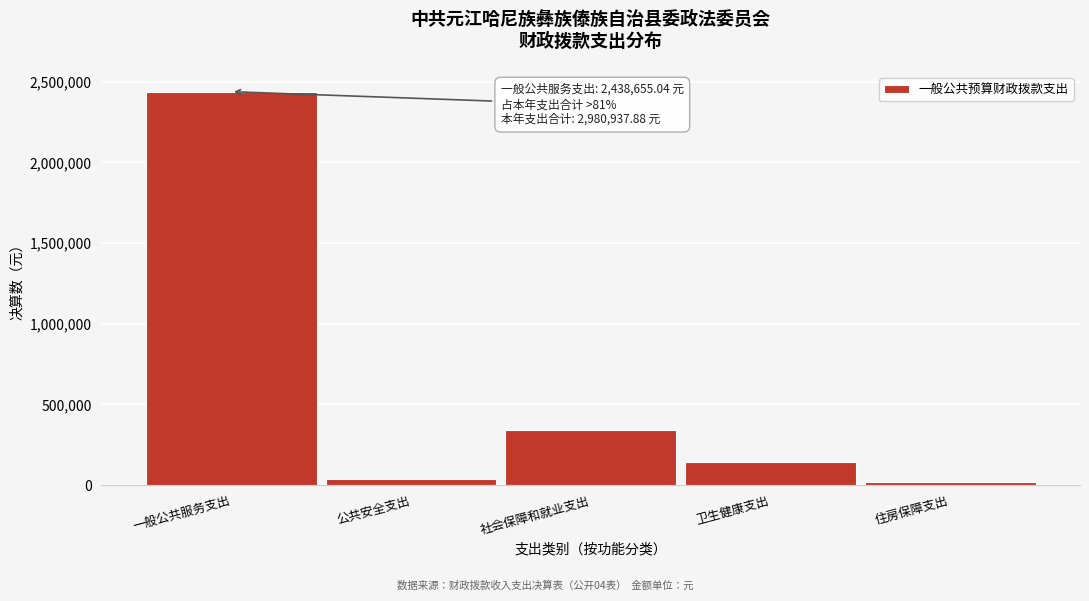

Reading left to right, extract all data points from this chart.

一般公共服务支出=2438655.0	公共安全支出=38350.0	社会保障和就业支出=338456.3	卫生健康支出=145399.5	住房保障支出=20077.0